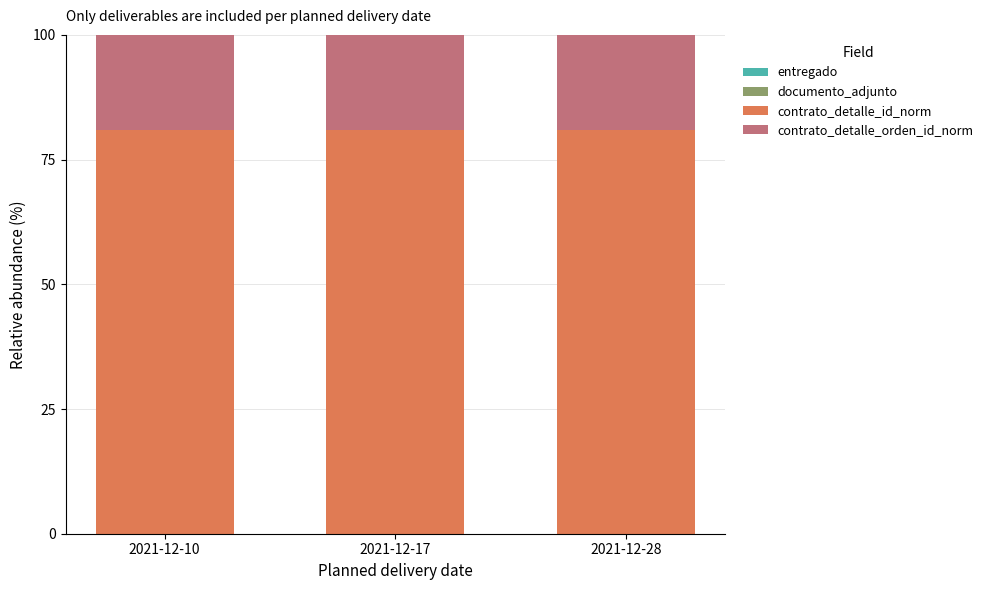

Which series has the largest total across all categories?

contrato_detalle_id_norm